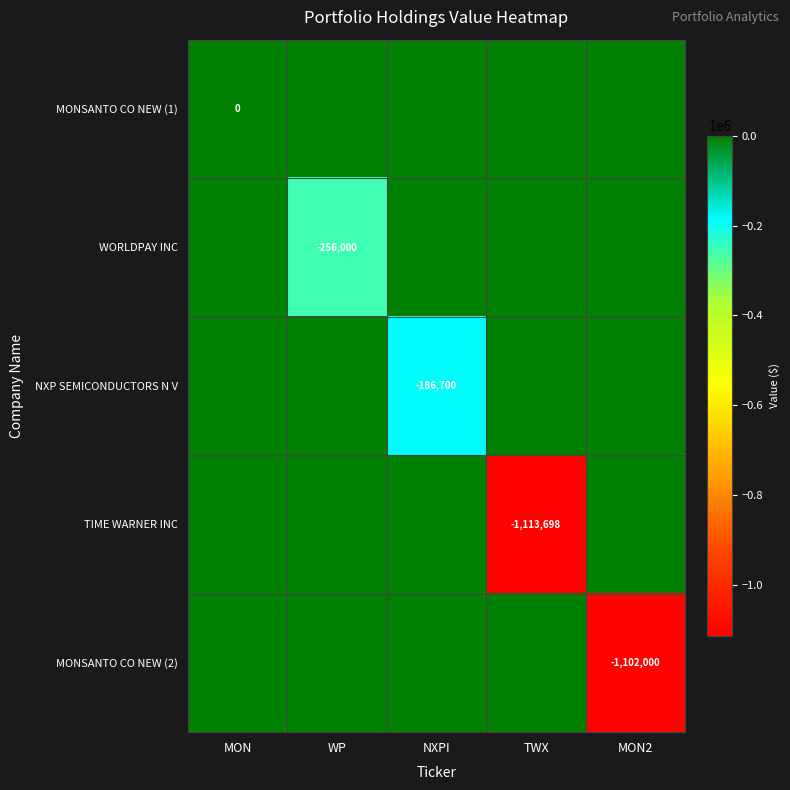

Is it true that MONSANTO CO NEW (2) equals -1496719 at MON2?

False